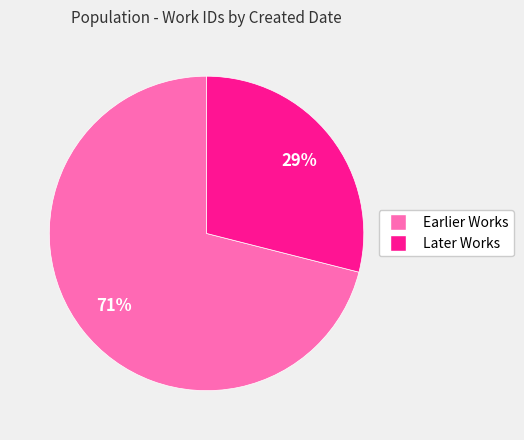

How many segments does this pie chart have?

2